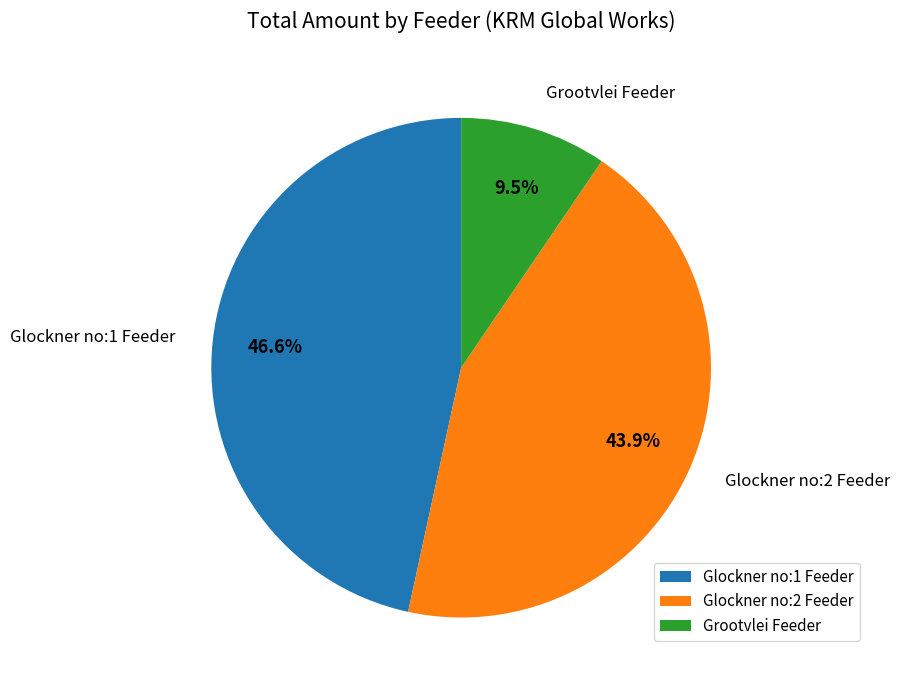

To the nearest percent, what is the average slice percentage?

33%